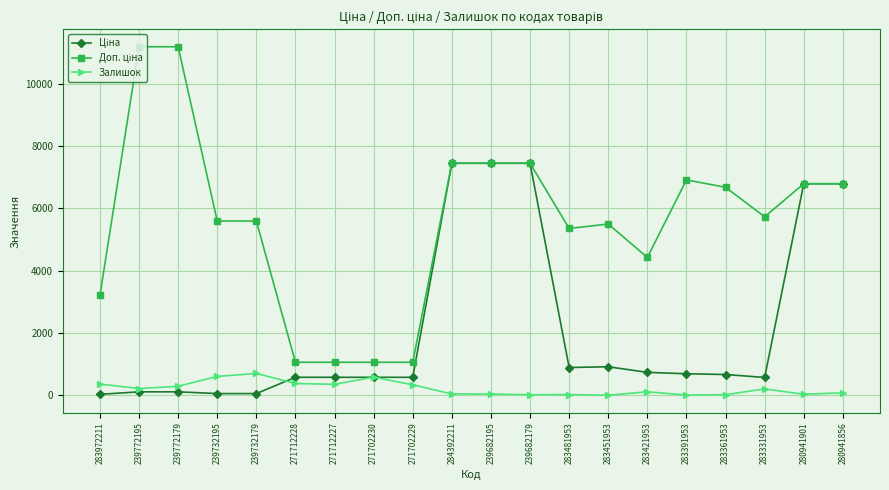

Count the number of data series in this chart.

3